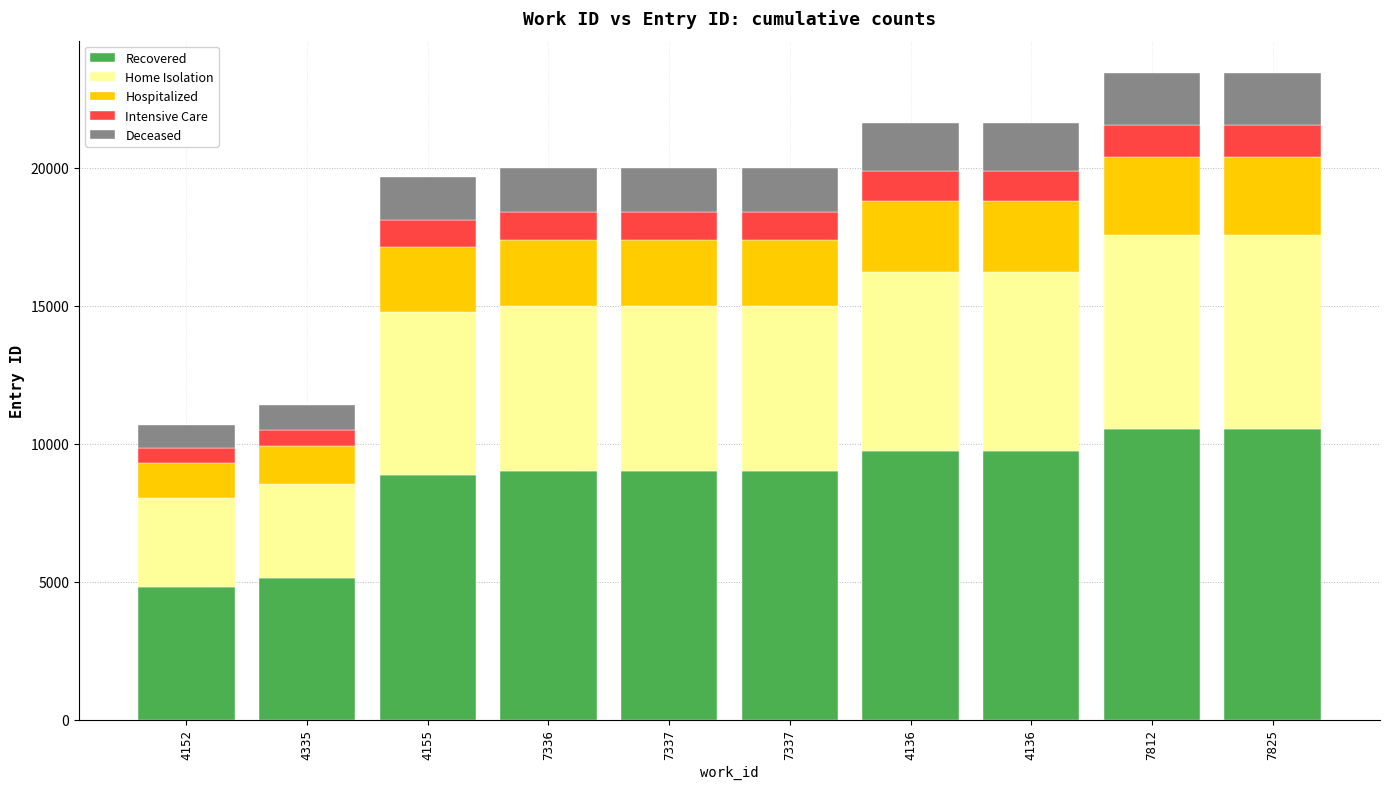

At how many categories does at least one series exceed 5970?

8